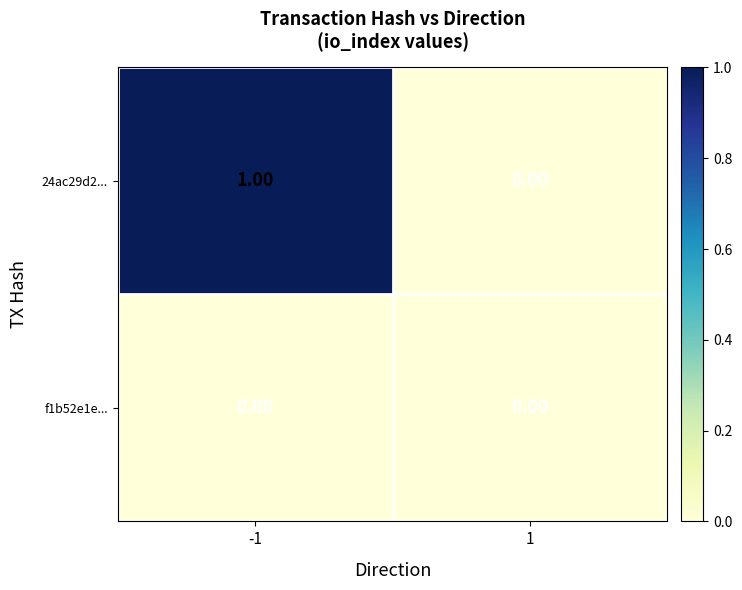

Which series has the largest total across all categories?

24ac29d2...